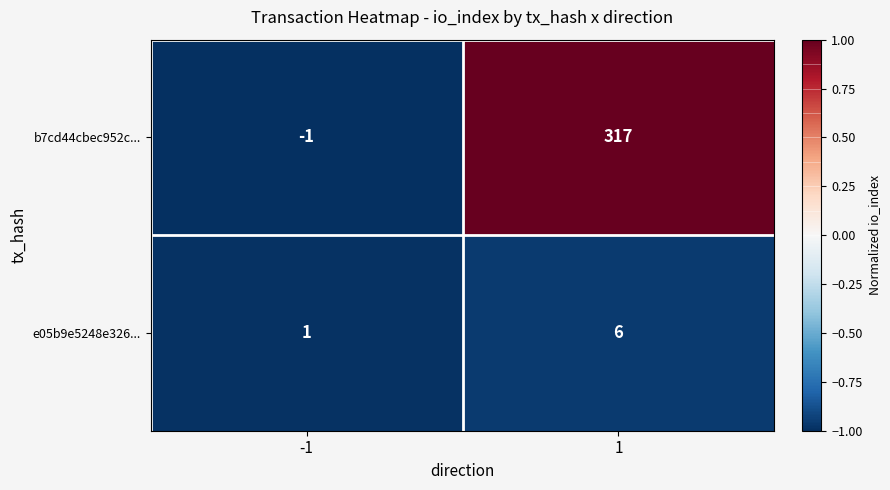

At 1, list the series in order from largest to smallest.

b7cd44cbec952c..., e05b9e5248e326...